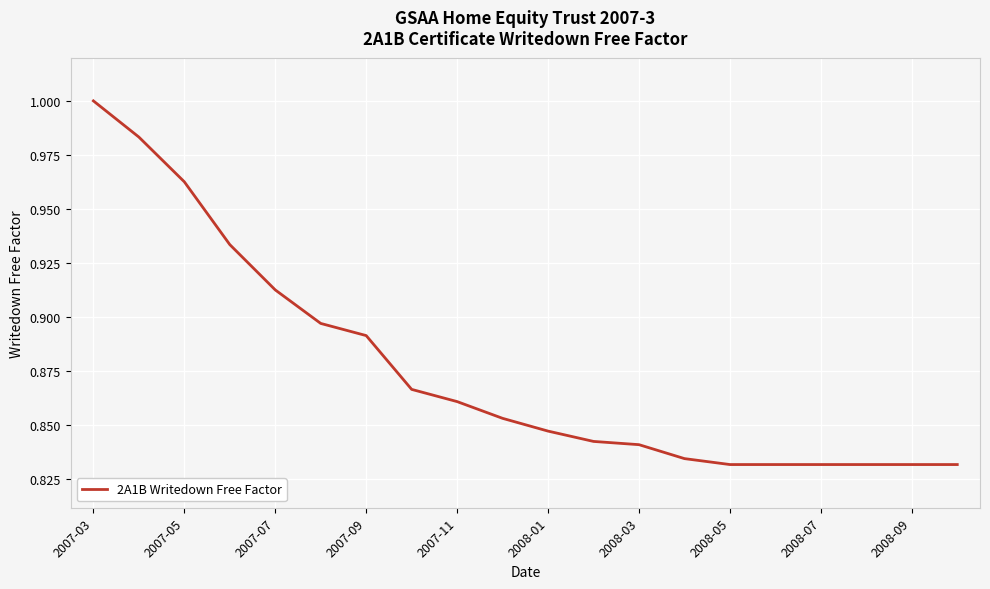

Which label corresponds to the largest value in the chart?

2007-03